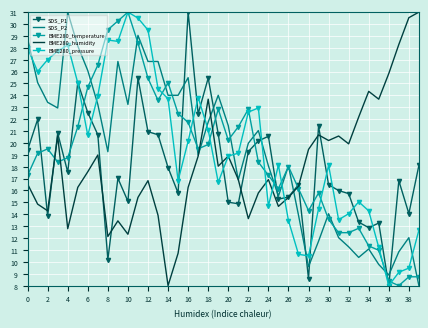

What is the smallest value displayed?

8.0